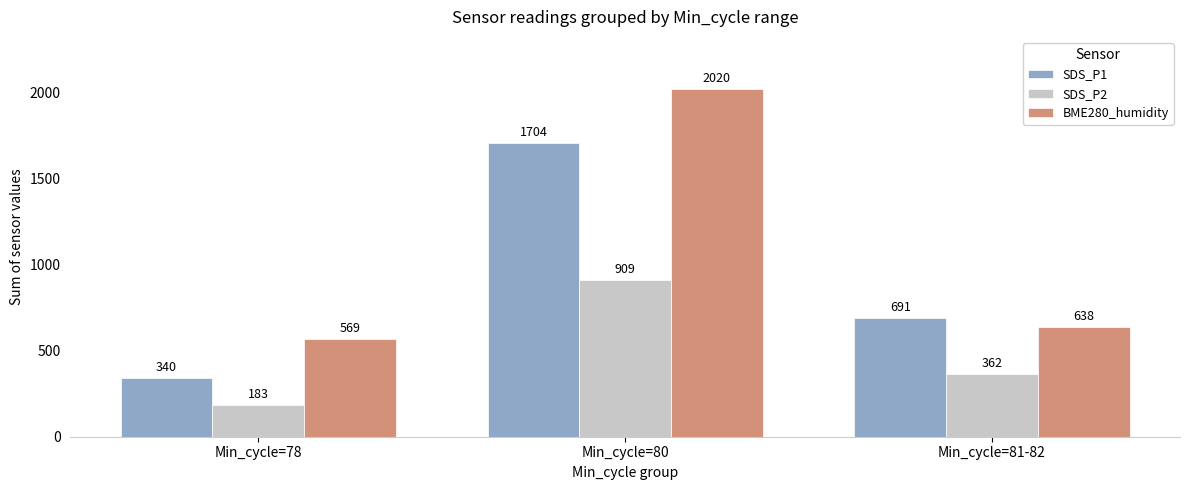

What is the maximum value for SDS_P1?

1704.3